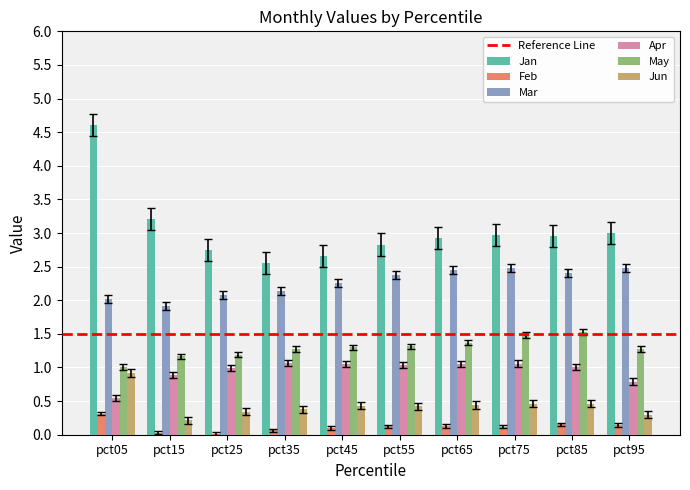

How many data points does each series have?

10